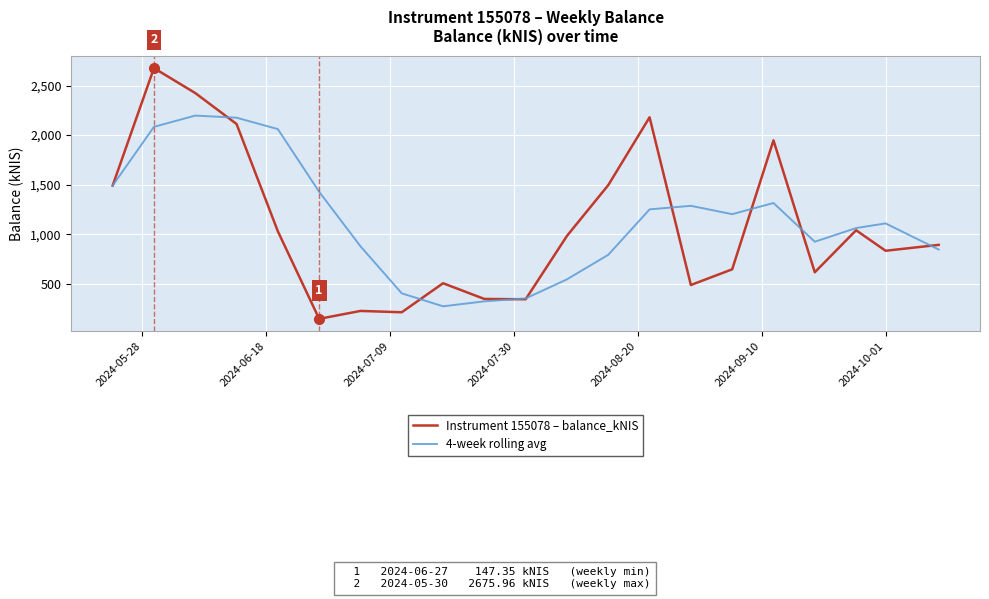

What is the minimum value for 4-week rolling avg?

273.7